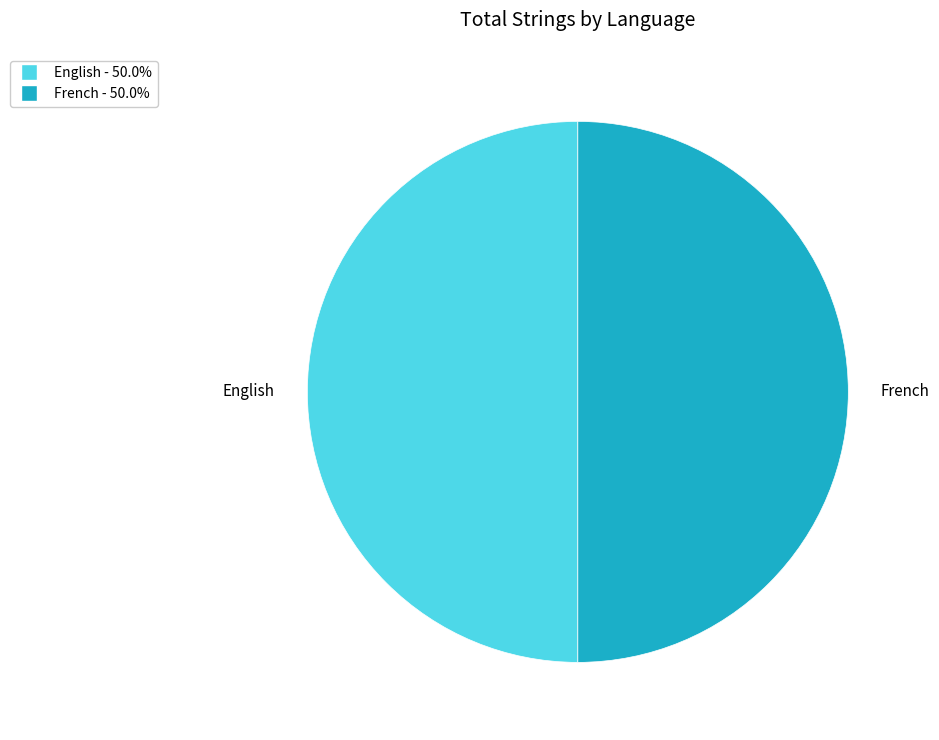

Is the sum of English and French greater than half?

Yes